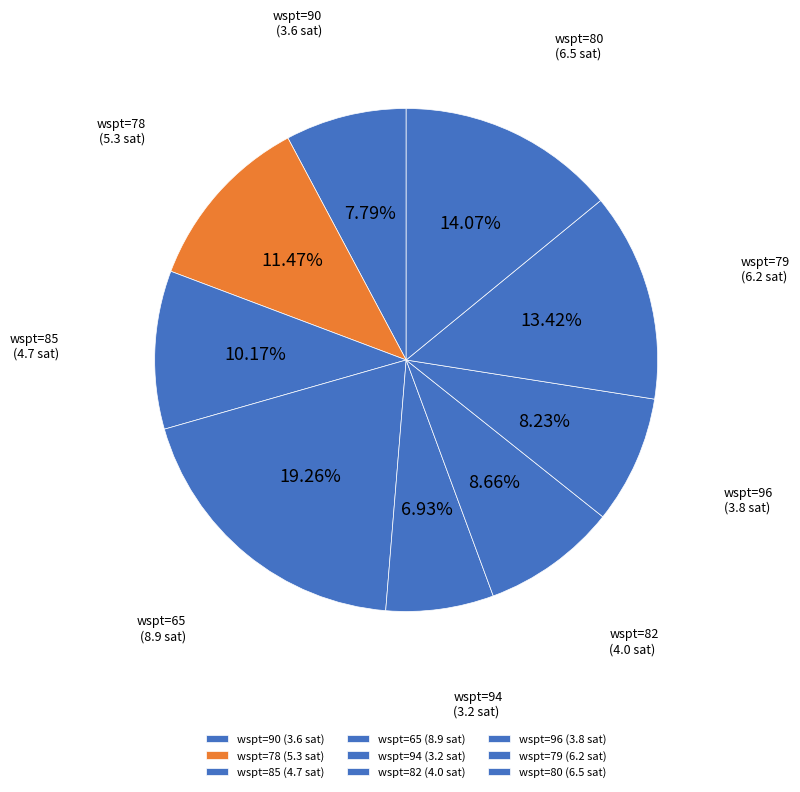

Count the number of slices in the pie.

9